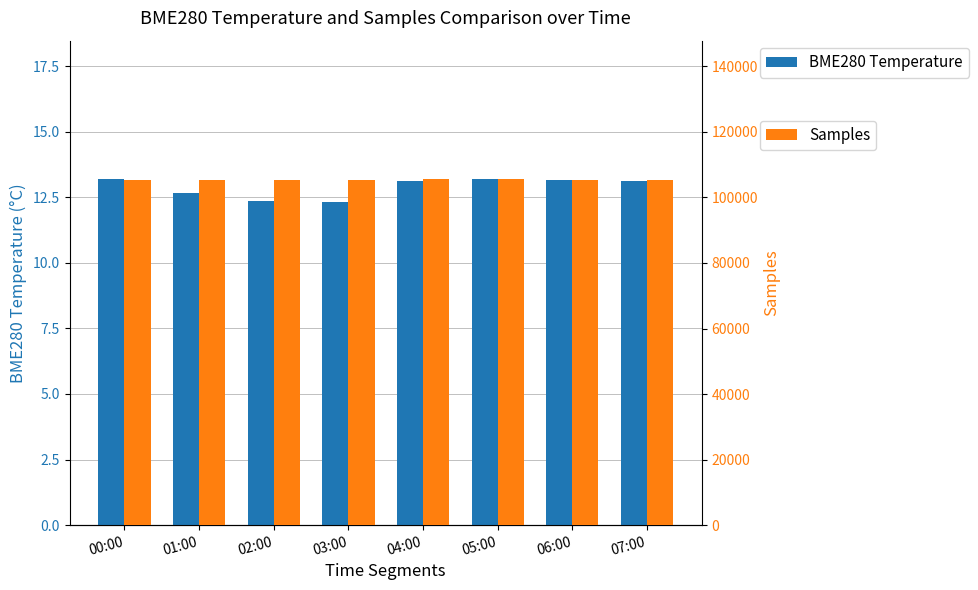

How many values in the Samples series are below 105430?

4